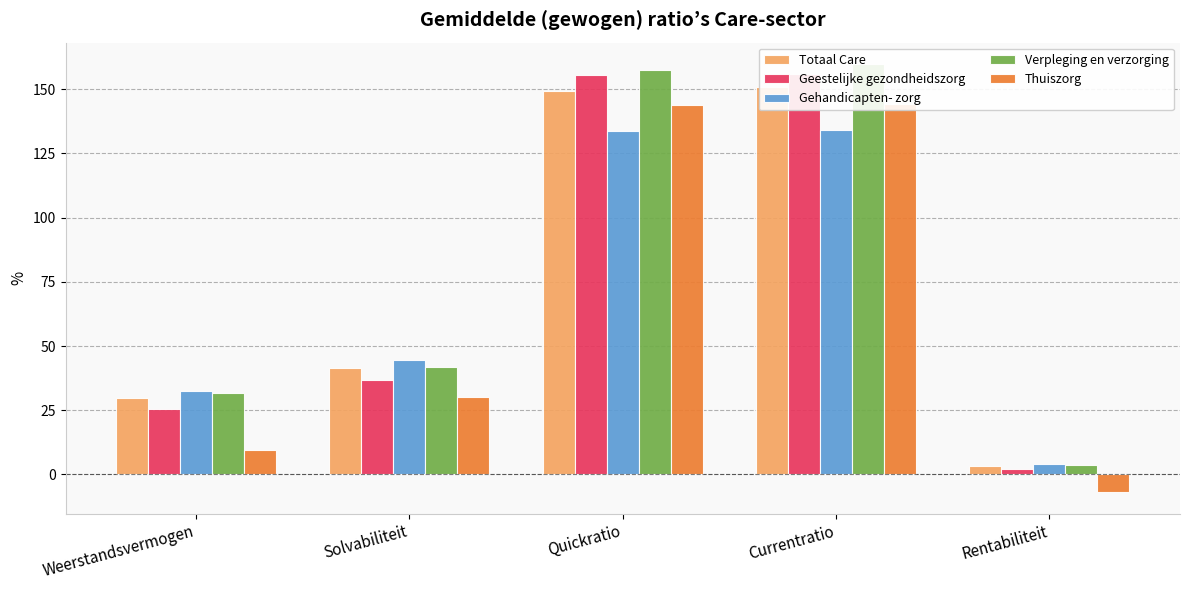

Reading left to right, list all the values displayed in this chart.

Totaal Care: 29.7	41.6	149.3	150.8	3.4
Geestelijke gezondheidszorg: 25.6	36.6	155.5	155.8	2.3
Gehandicapten- zorg: 32.4	44.7	133.6	134.3	3.9
Verpleging en verzorging: 31.6	42.0	157.3	159.8	3.8
Thuiszorg: 9.5	30.0	143.7	144.3	-6.9